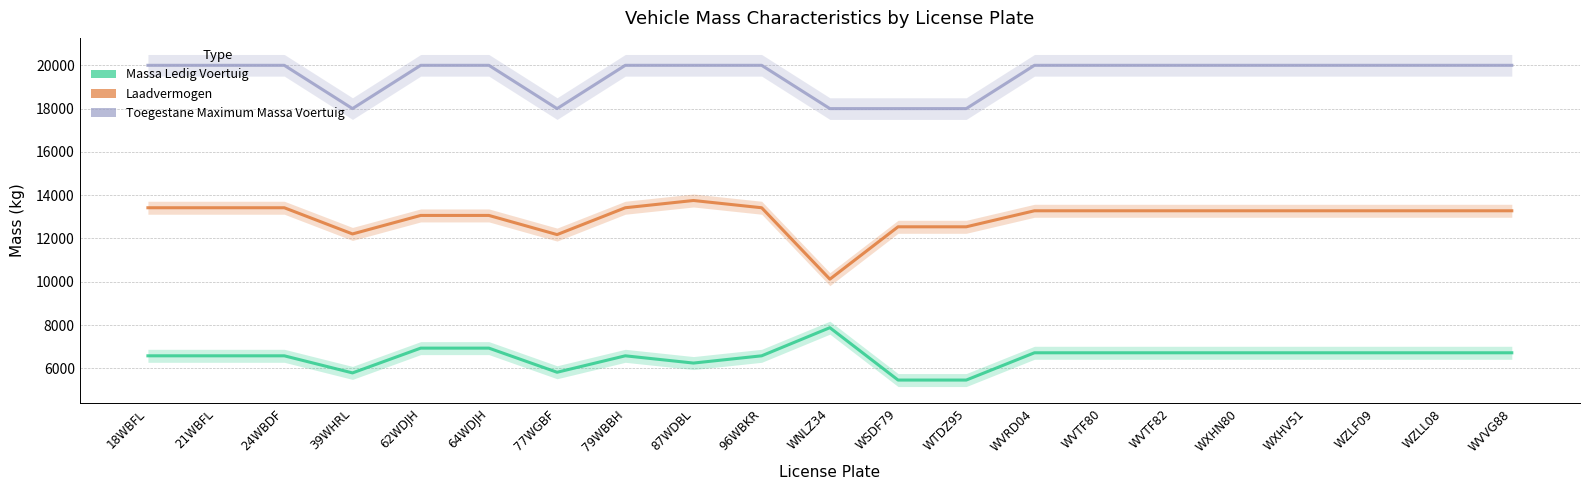

Which has a higher value, 24WBDF or 64WDJH?

64WDJH